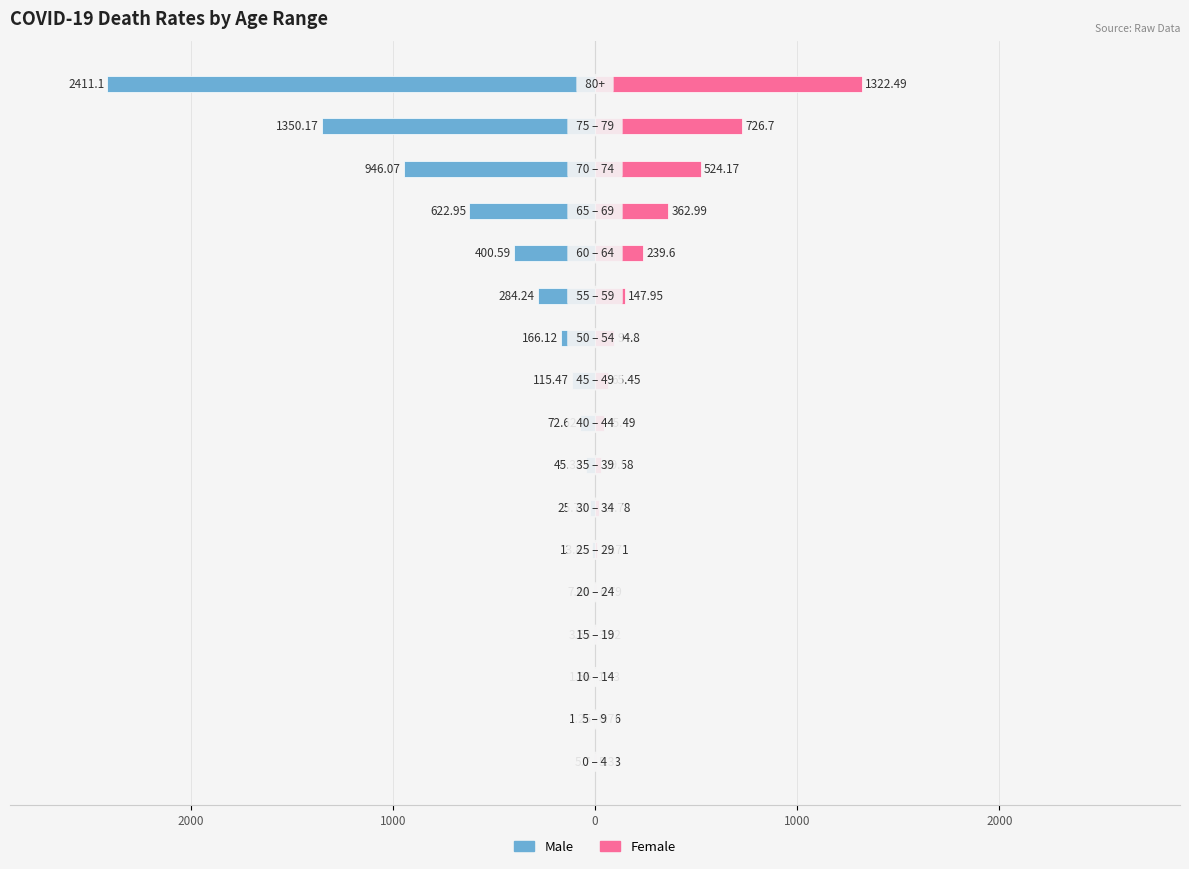

Rank the series at 3000 from lowest to highest value.

Male, Female